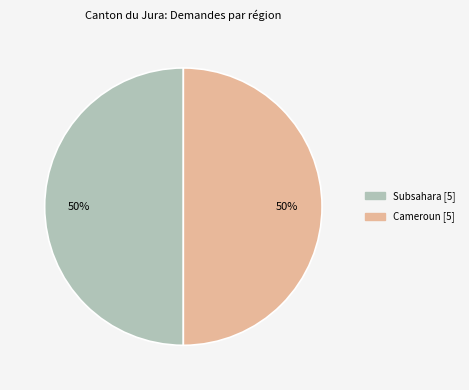

To the nearest percent, what is the average slice percentage?

50%